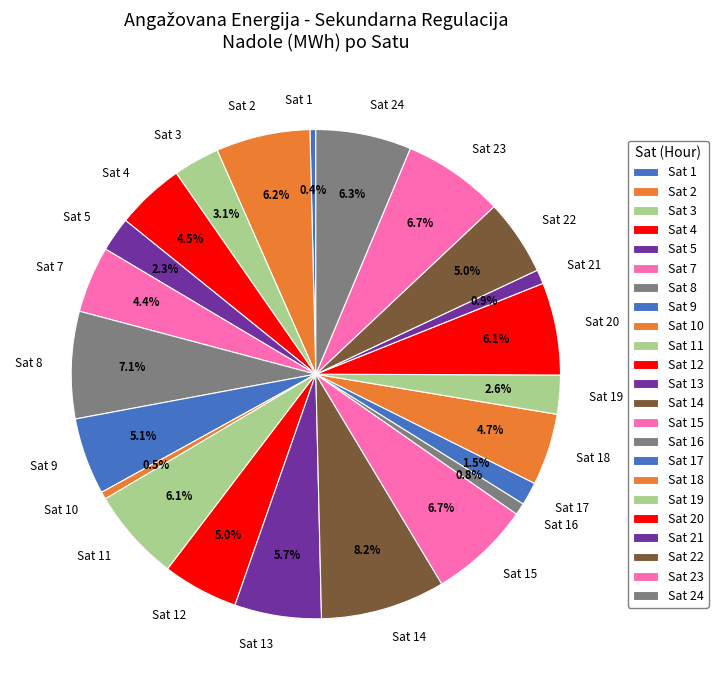

To the nearest percent, what is the difference between the Sat 3 and Sat 1 slice percentages?

3%